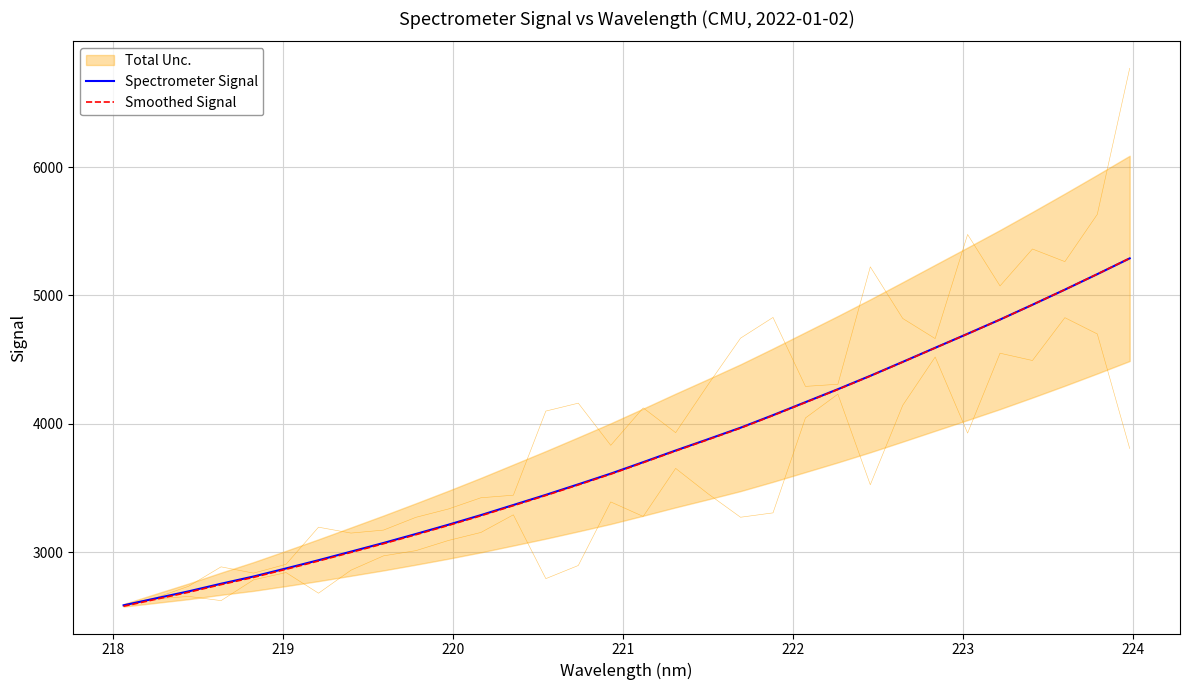

What is the maximum value for Smoothed Signal?

5289.9